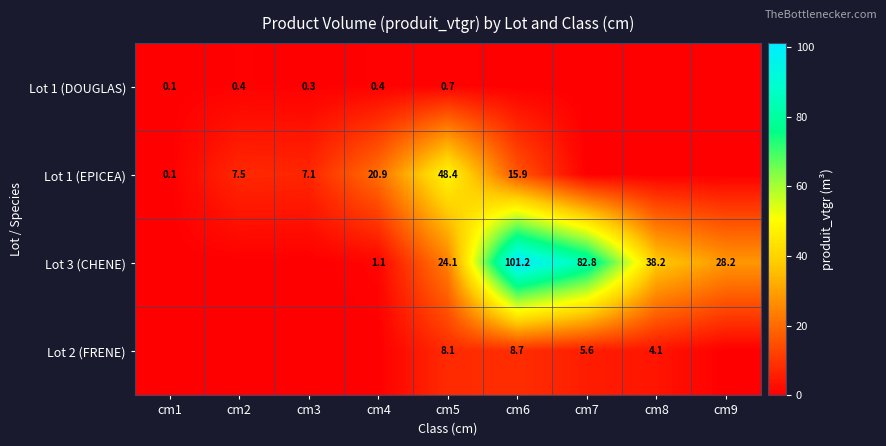

At which category is the sum across all series the highest?

cm6